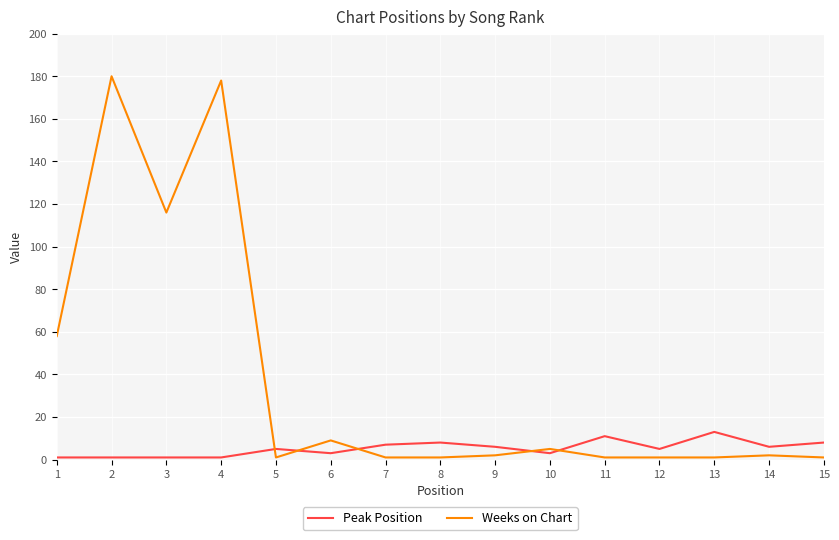

Does the chart display data point markers on the line(s)?

No